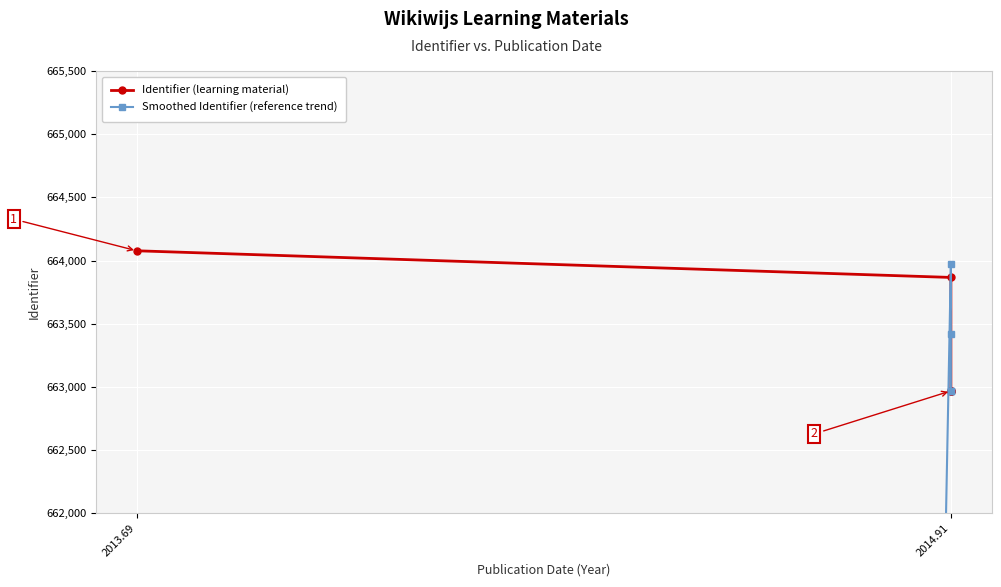

How many intersections are there between Smoothed Identifier (reference trend) and Identifier (learning material)?

2